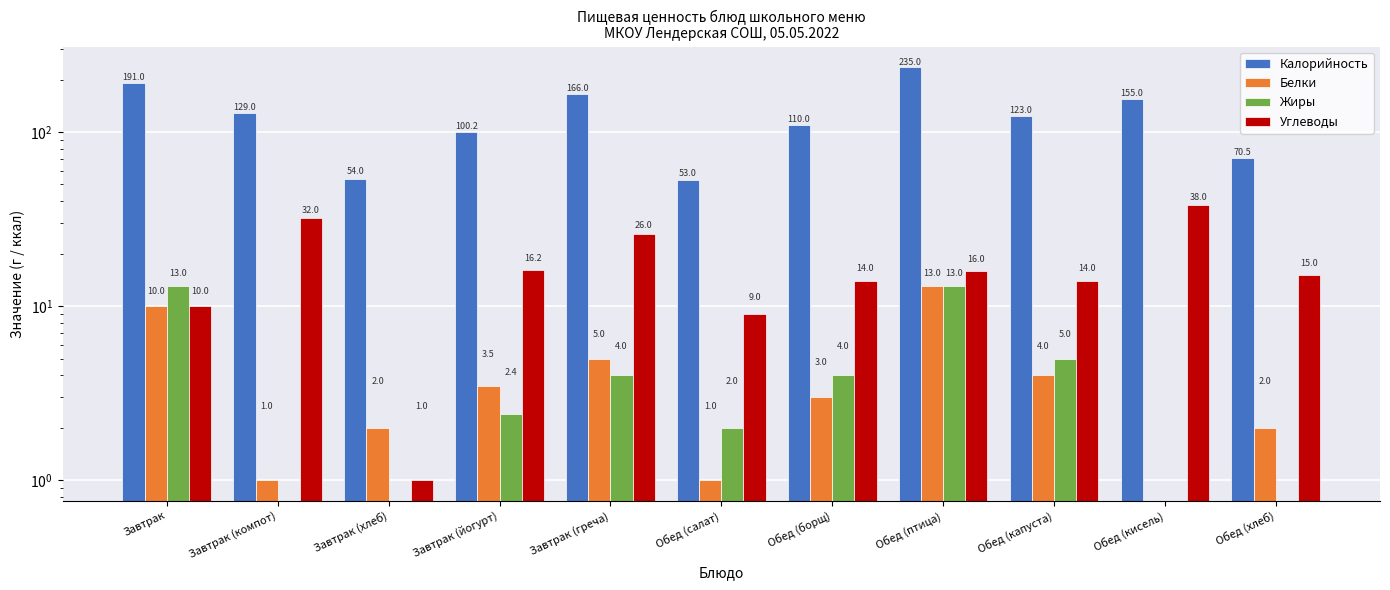

The Белки series shows 6.7 at Завтрак (греча). True or false?

False